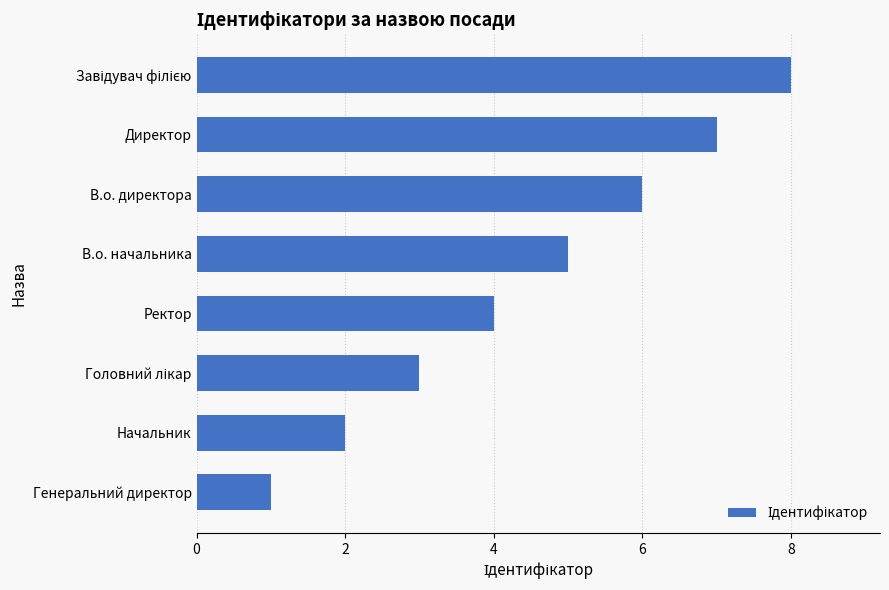

The value at В.о. директора is 10. True or false?

False